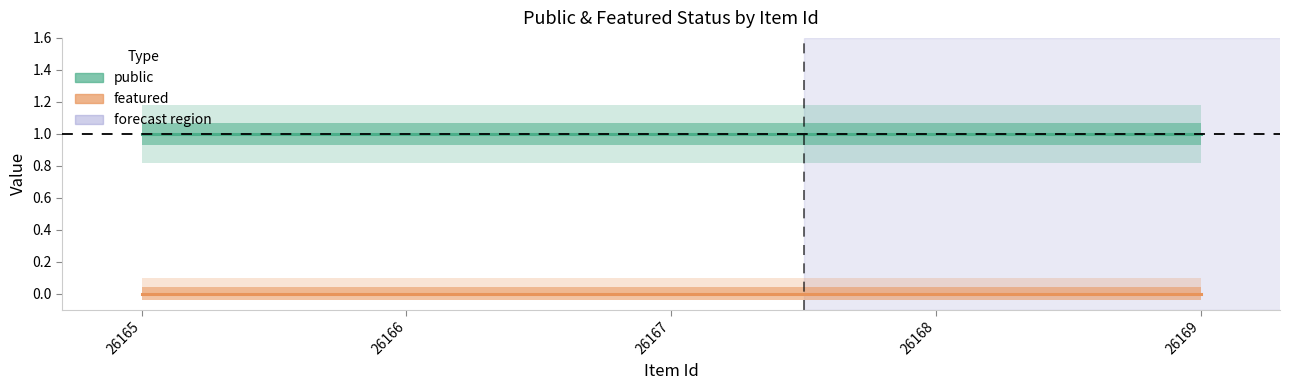

Is this an area chart (filled region under the line)?

No